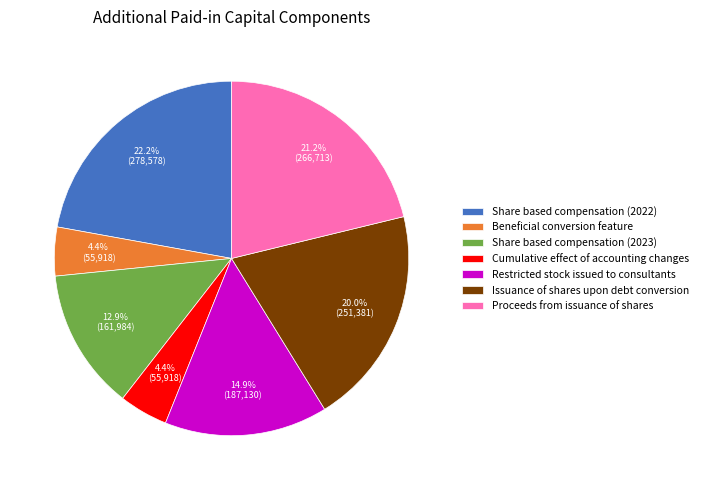

To the nearest percent, what is the difference between the largest and smallest slice percentages?

18%